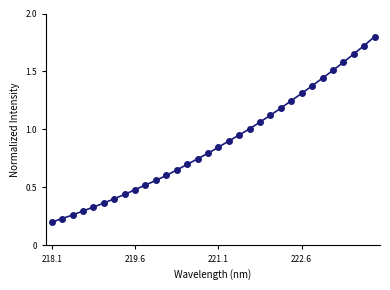

What is the greatest value displayed?

1.8